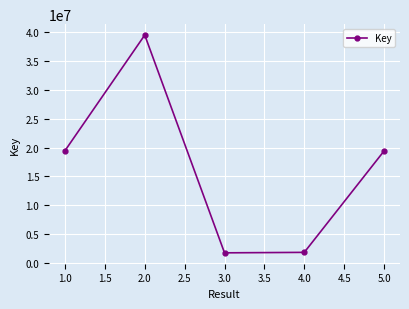

What is the difference between the maximum and second lowest values?

37767915